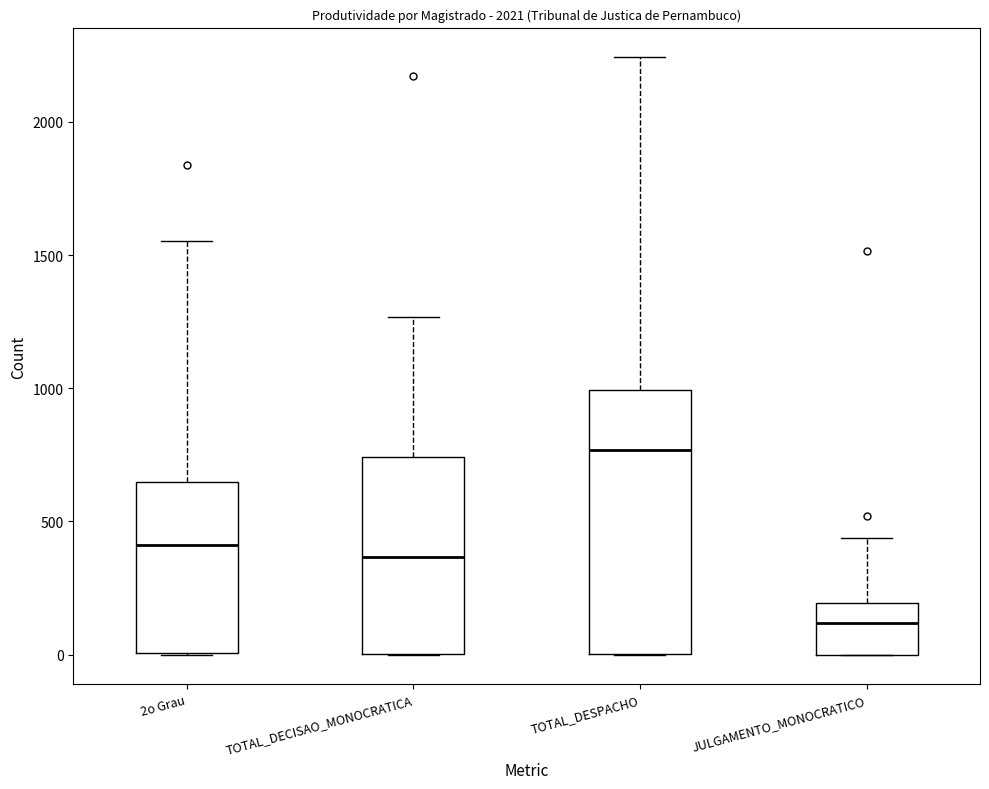

Which box is the tallest, from its lower edge to its upper edge?

TOTAL_DESPACHO